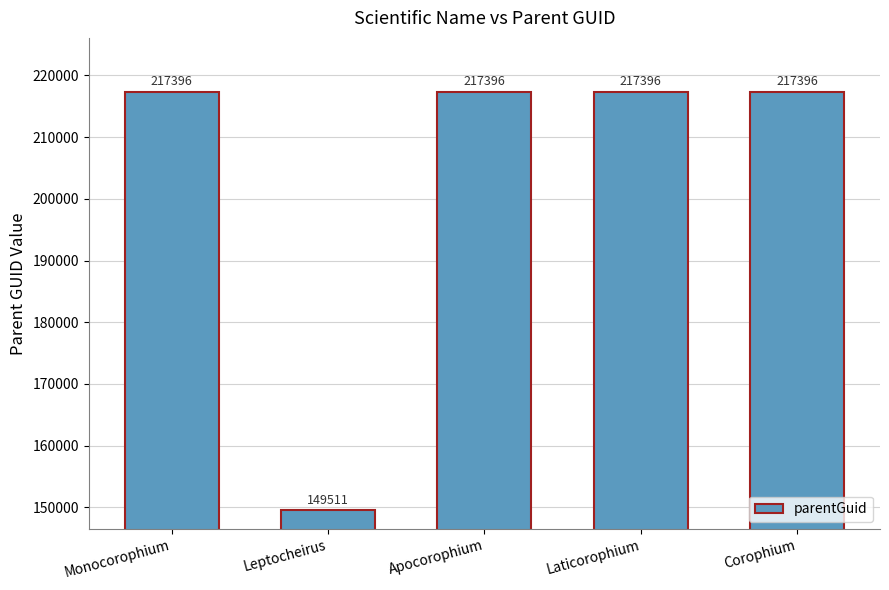

Reading left to right, what are all the values shown in this chart?

217396	149511	217396	217396	217396